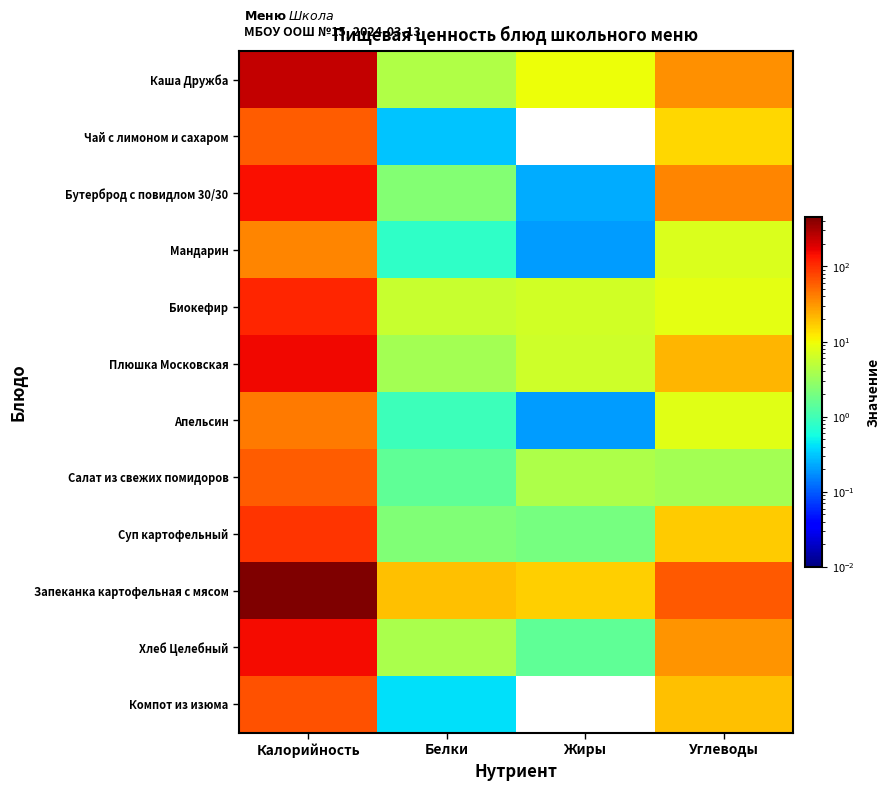

Which series has the largest range (max minus min)?

Запеканка картофельная с мясом